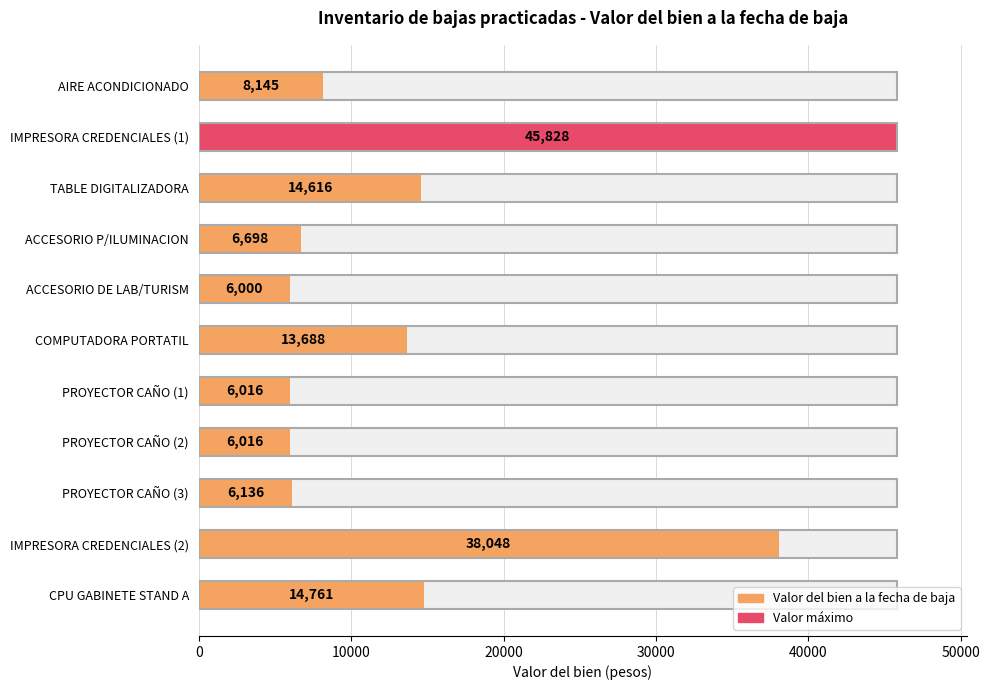

The value at AIRE ACONDICIONADO is 2891. True or false?

False